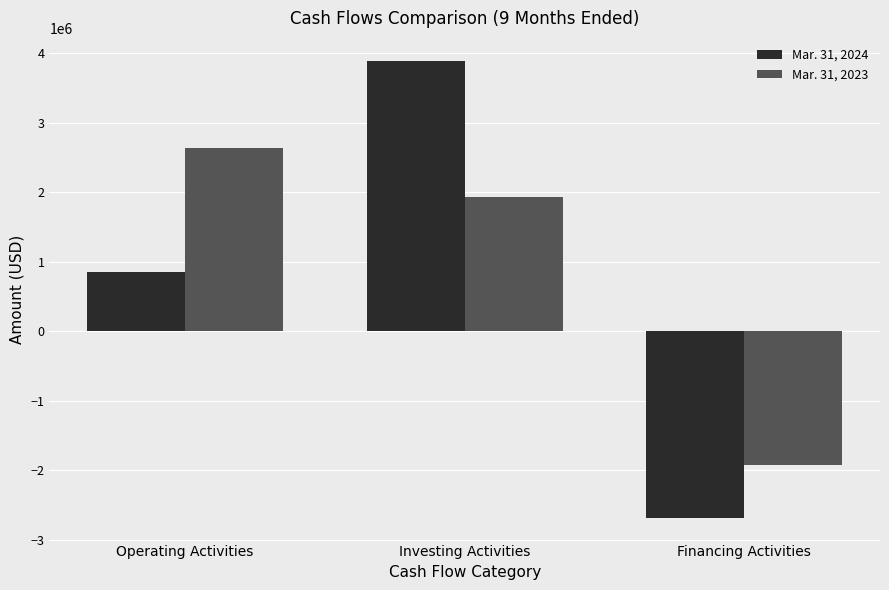

At Financing Activities, list the series in order from smallest to largest.

Mar. 31, 2024, Mar. 31, 2023